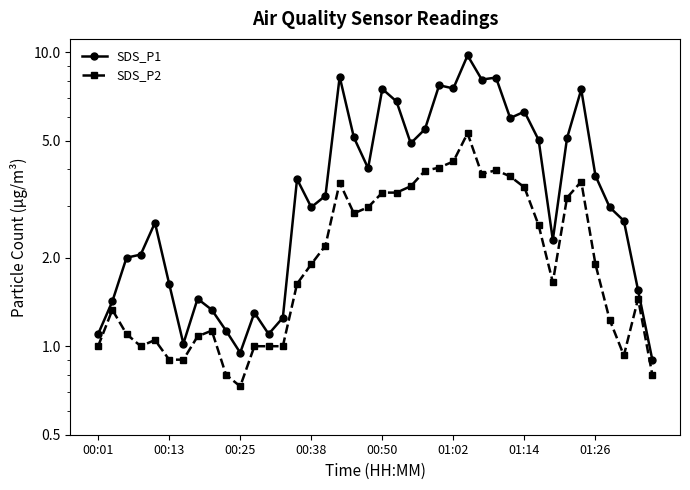

Between 00:50 and 10, which is larger?

00:50